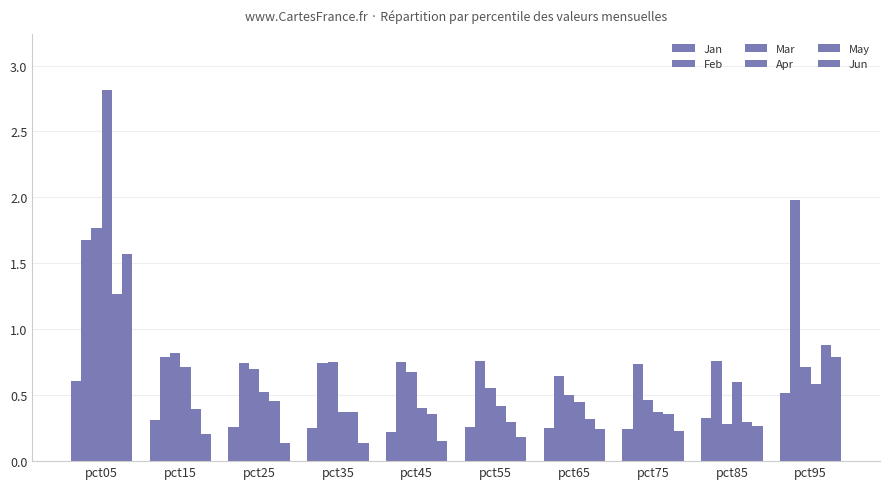

Does the chart contain any negative values?

No